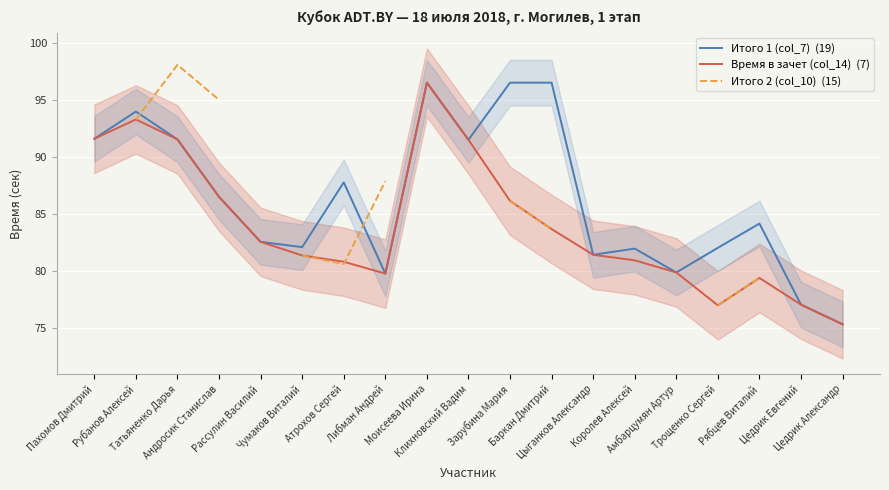

At which category does Итого 2 (col_10)  (15) reach its first local peak?

Татьяненко Дарья